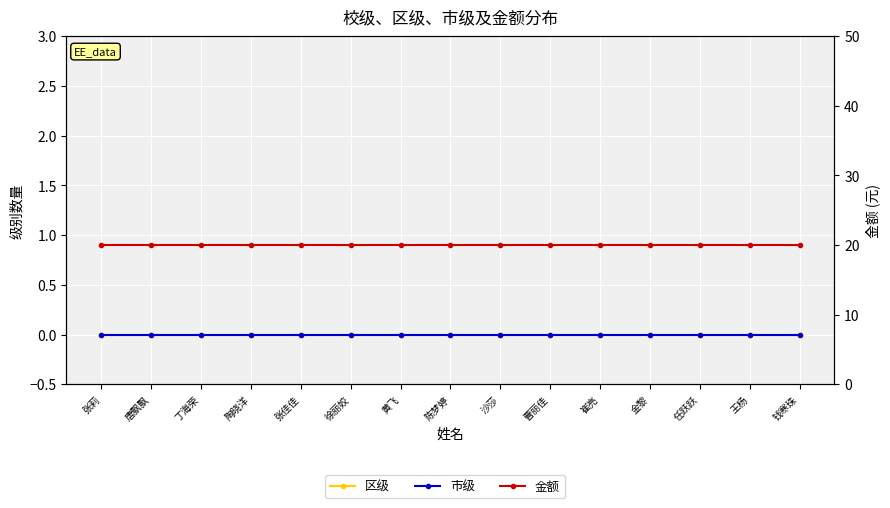

True or false: 区级 and 市级 cross at least once.

False